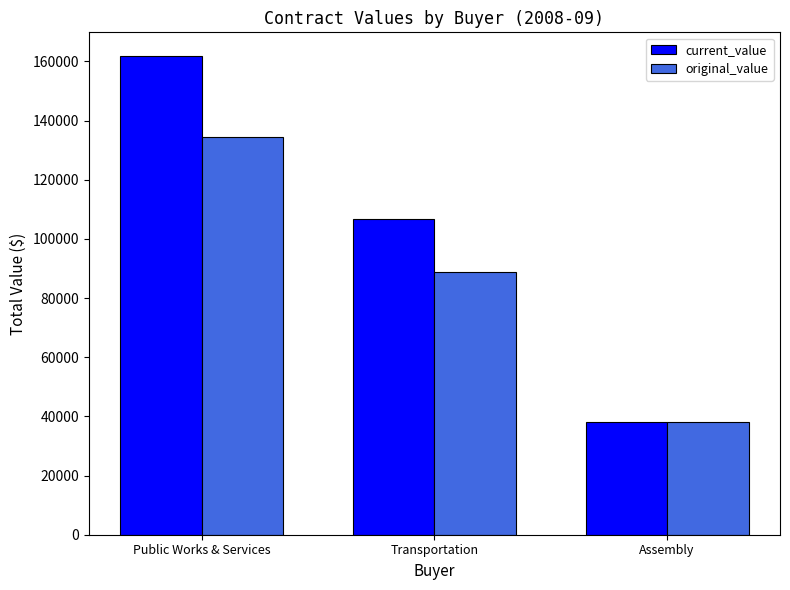

How many values in the current_value series are below 106632?

1